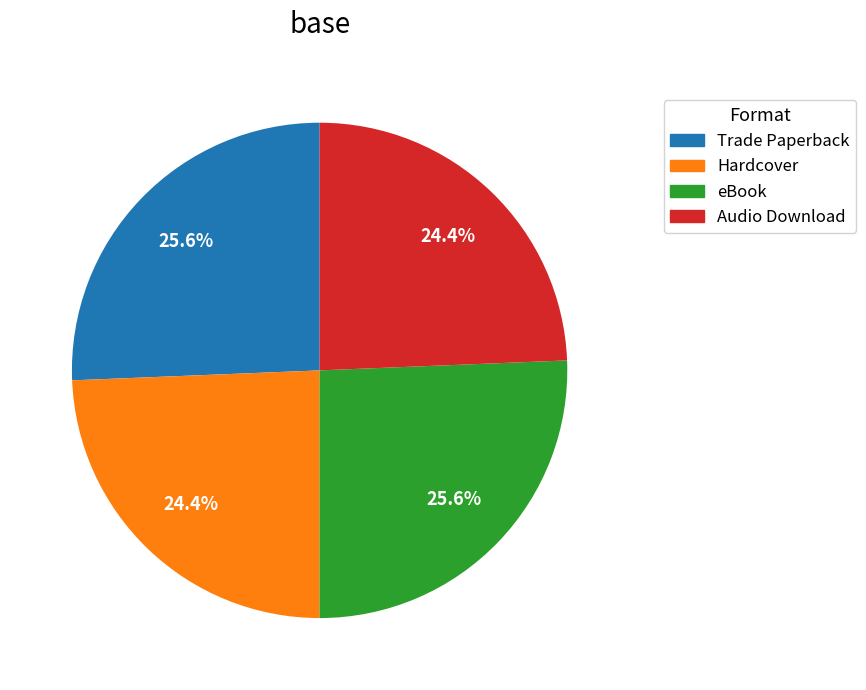

Between Audio Download and eBook, which is larger?

eBook